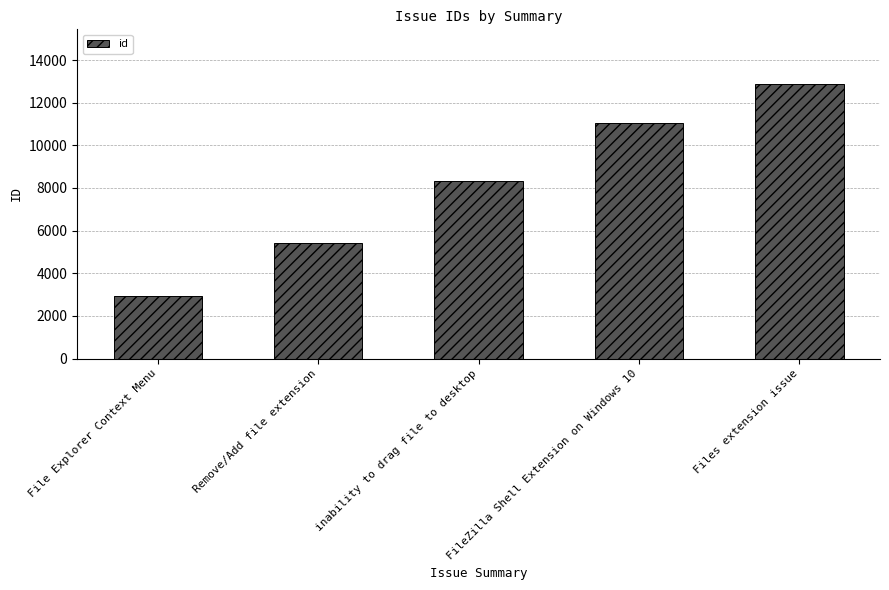

What is the difference between the maximum and second lowest values?

7466